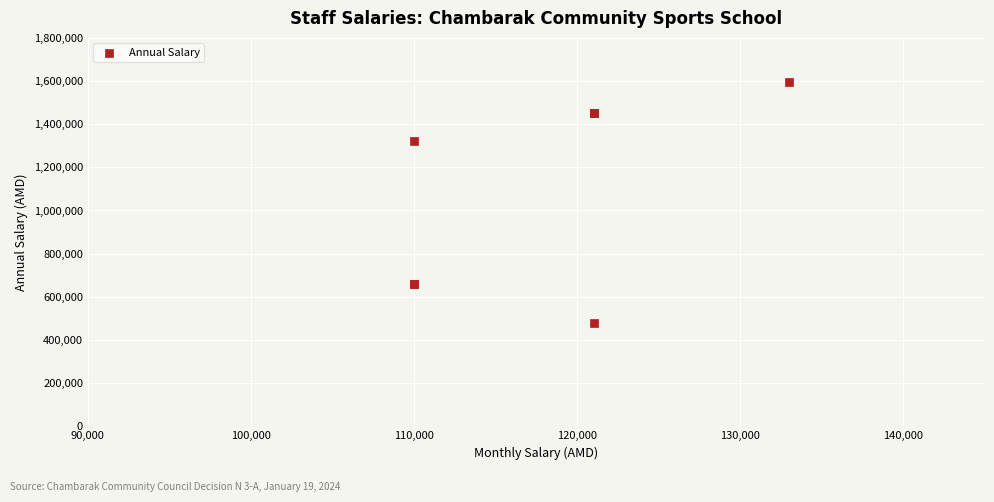

What Y value in the scatter plot is closest to 1037580?

1320000